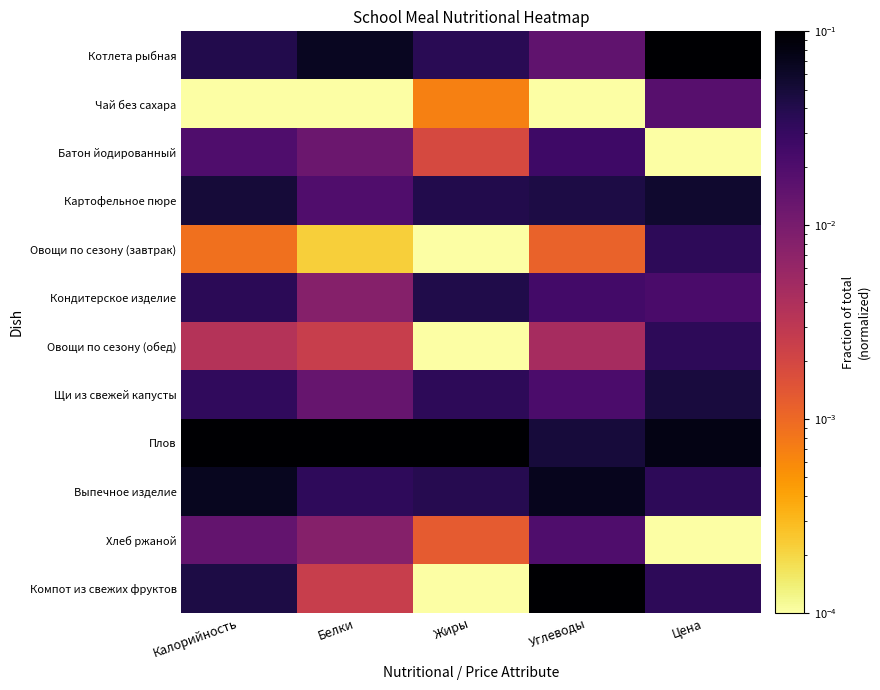

List the series in order of their peak value, highest first.

Котлета рыбная, Плов, Компот из свежих фруктов, Выпечное изделие, Картофельное пюре, Щи из свежей капусты, Кондитерское изделие, Овощи по сезону (завтрак), Овощи по сезону (обед), Батон йодированный, Хлеб ржаной, Чай без сахара